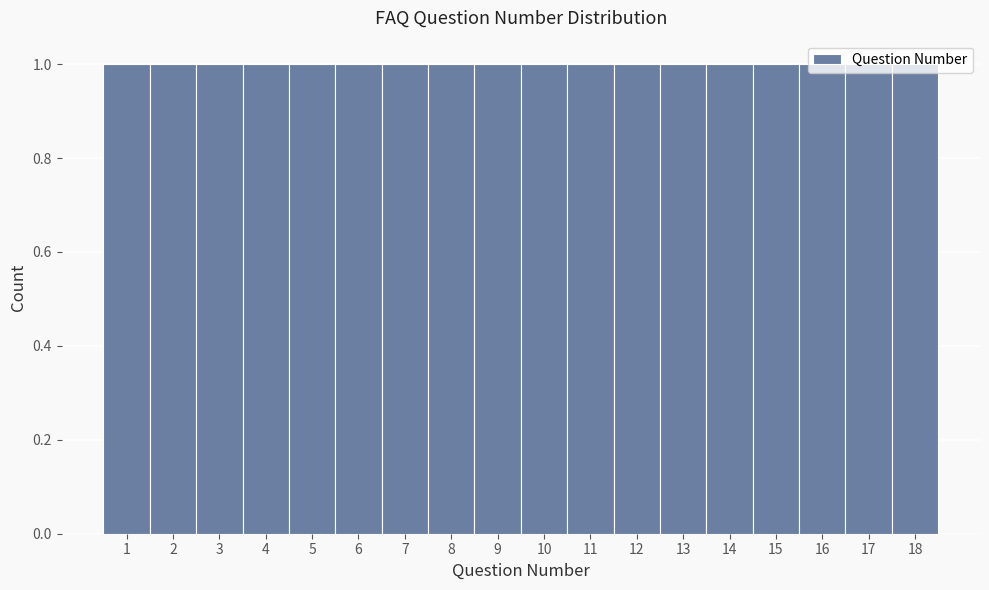

Reading left to right, transcribe this chart: for each bar, give the range it covers on the x-axis and its height. The values are not printed on the chart, so give them approximately, as read against the axis.

0.5 to 1.5: 1
1.5 to 2.5: 1
2.5 to 3.5: 1
3.5 to 4.5: 1
4.5 to 5.5: 1
5.5 to 6.5: 1
6.5 to 7.5: 1
7.5 to 8.5: 1
8.5 to 9.5: 1
9.5 to 10.5: 1
10.5 to 11.5: 1
11.5 to 12.5: 1
12.5 to 13.5: 1
13.5 to 14.5: 1
14.5 to 15.5: 1
15.5 to 16.5: 1
16.5 to 17.5: 1
17.5 to 18.5: 1